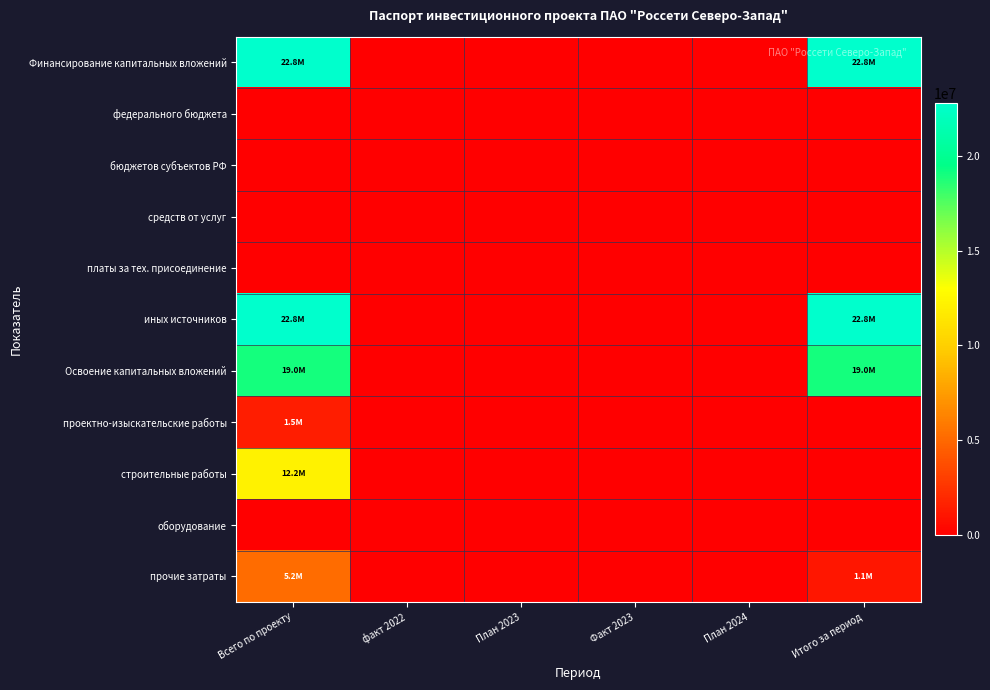

Which series changed the most between План 2024 and Итого за период?

Финансирование капитальных вложений